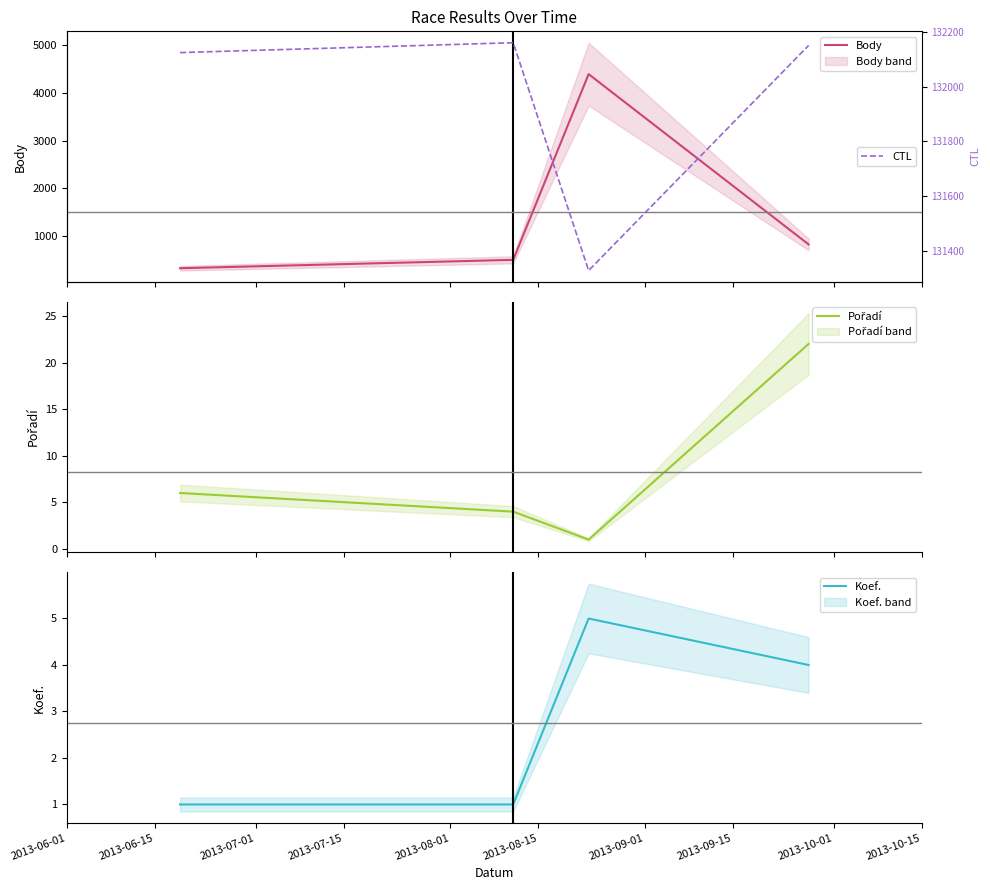

How many Koef. values are between 1 and 5?

4